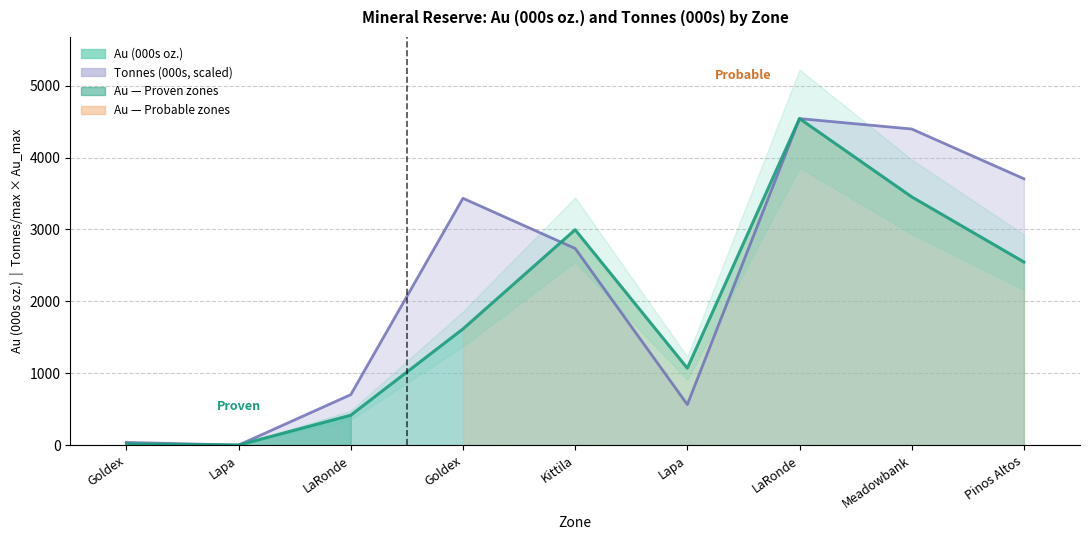

What is the average value of the Au (000s oz.) series?

1851.0